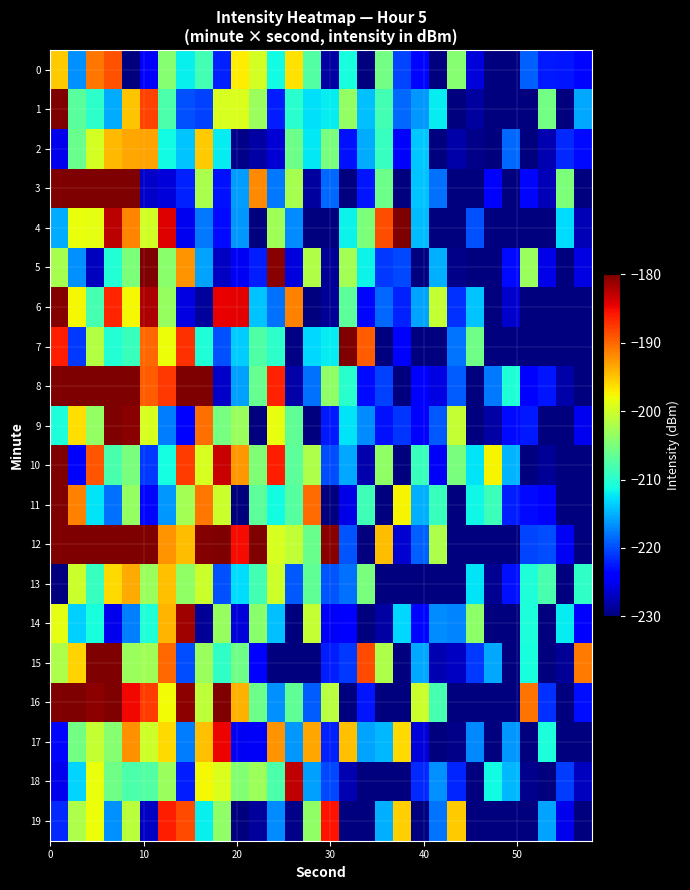

How many data points does each series have?

30